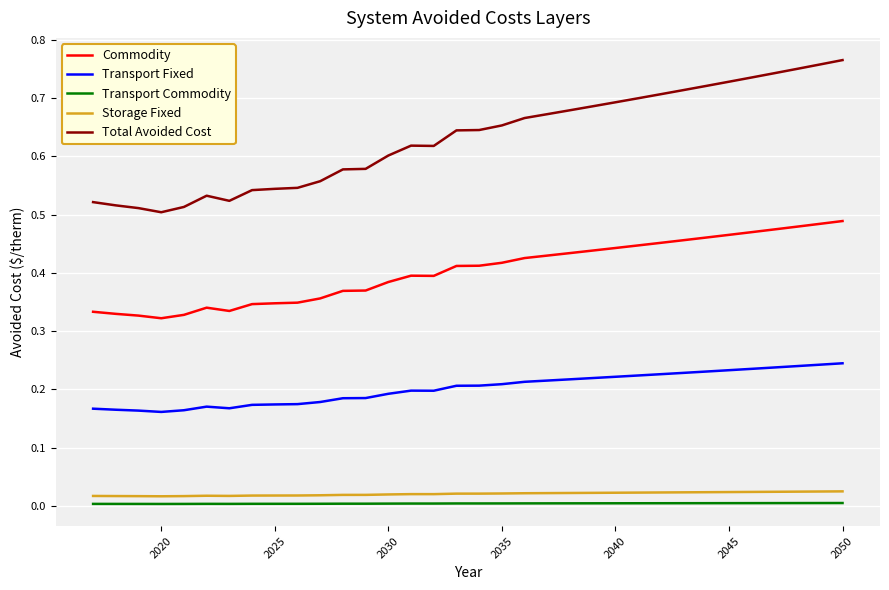

Which series has the largest range (max minus min)?

Total Avoided Cost